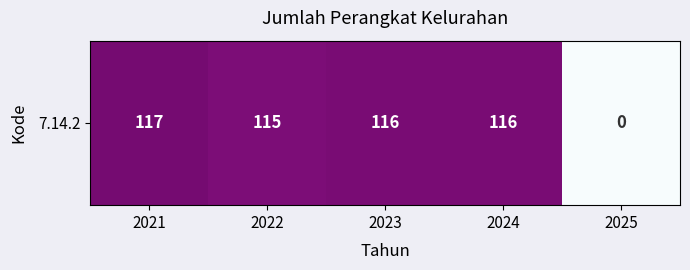

How many positive values are there?

4